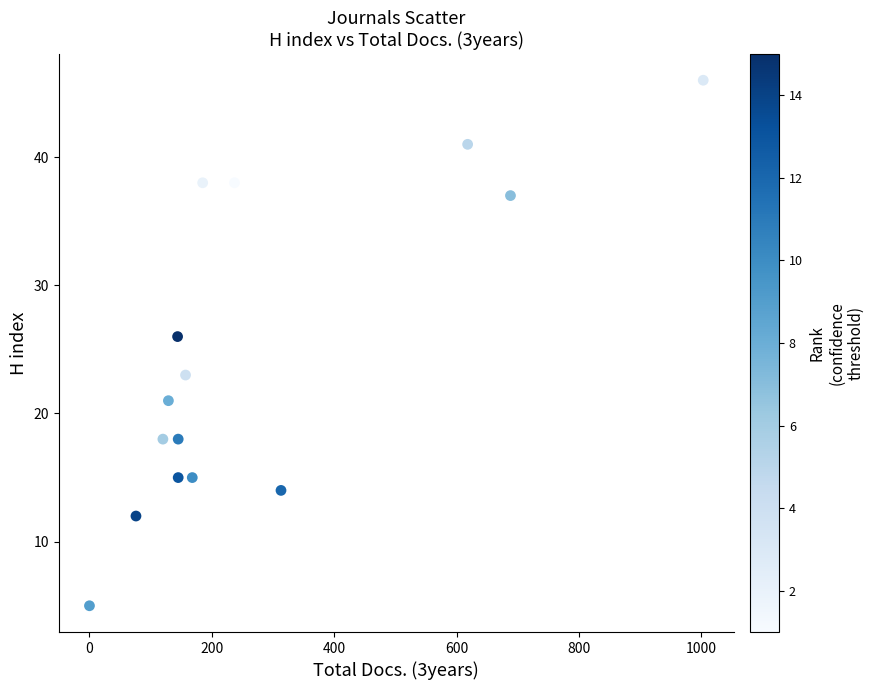

What is the range of Y values (max minus min)?

41